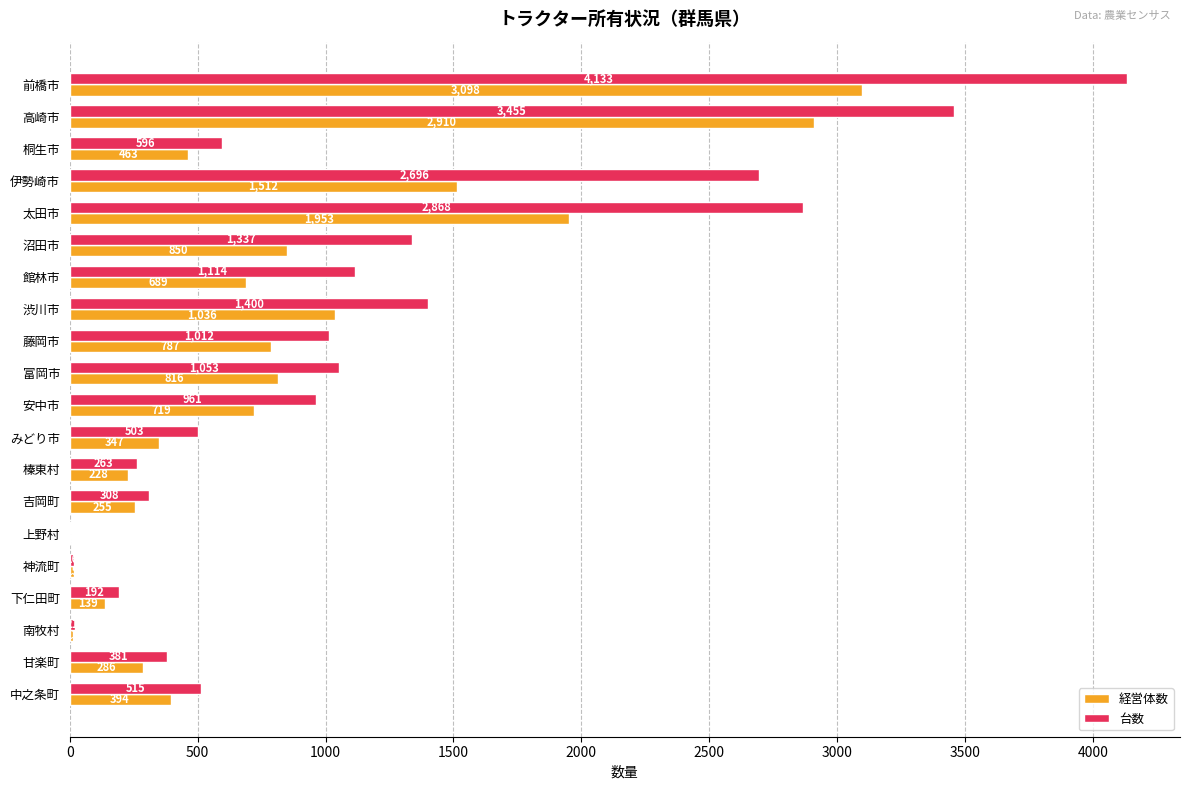

Which series changed the most between 高崎市 and 太田市?

経営体数